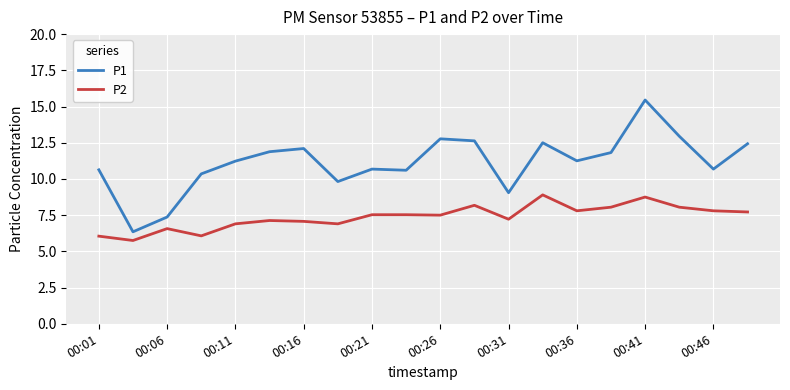

Which series has the largest range (max minus min)?

P1